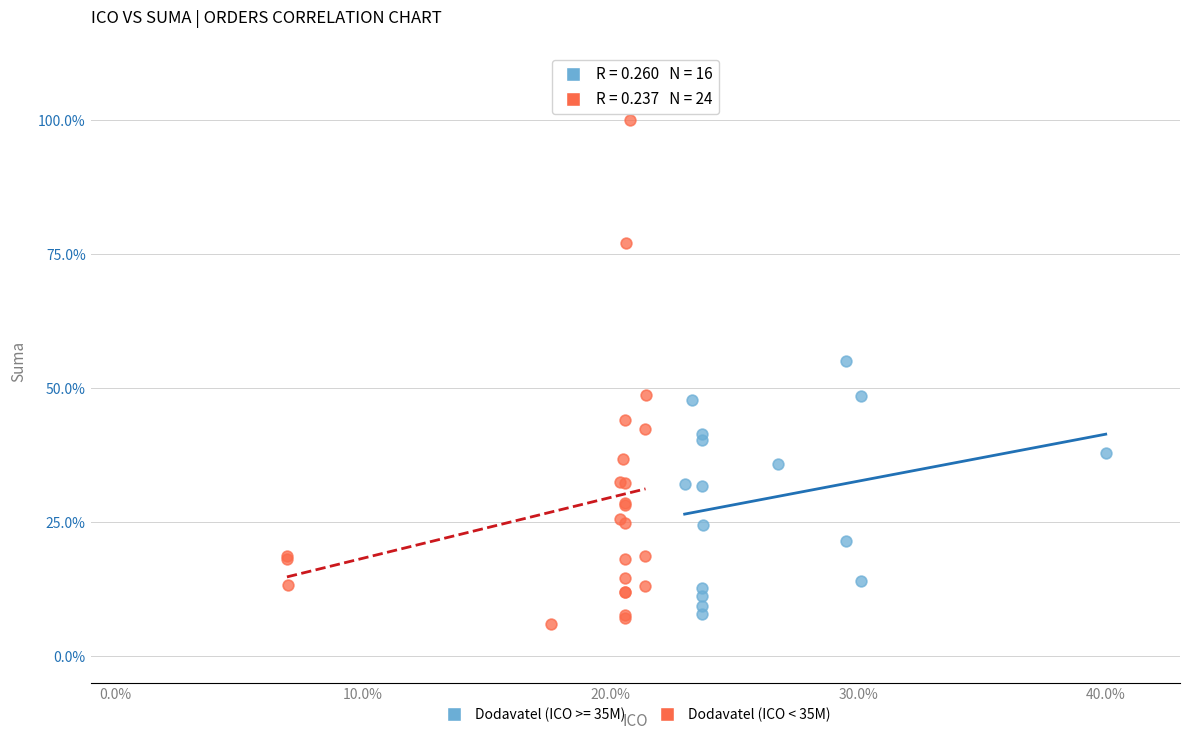

Which series has the largest Y range (max minus min)?

Dodavatel (ICO < 35M)